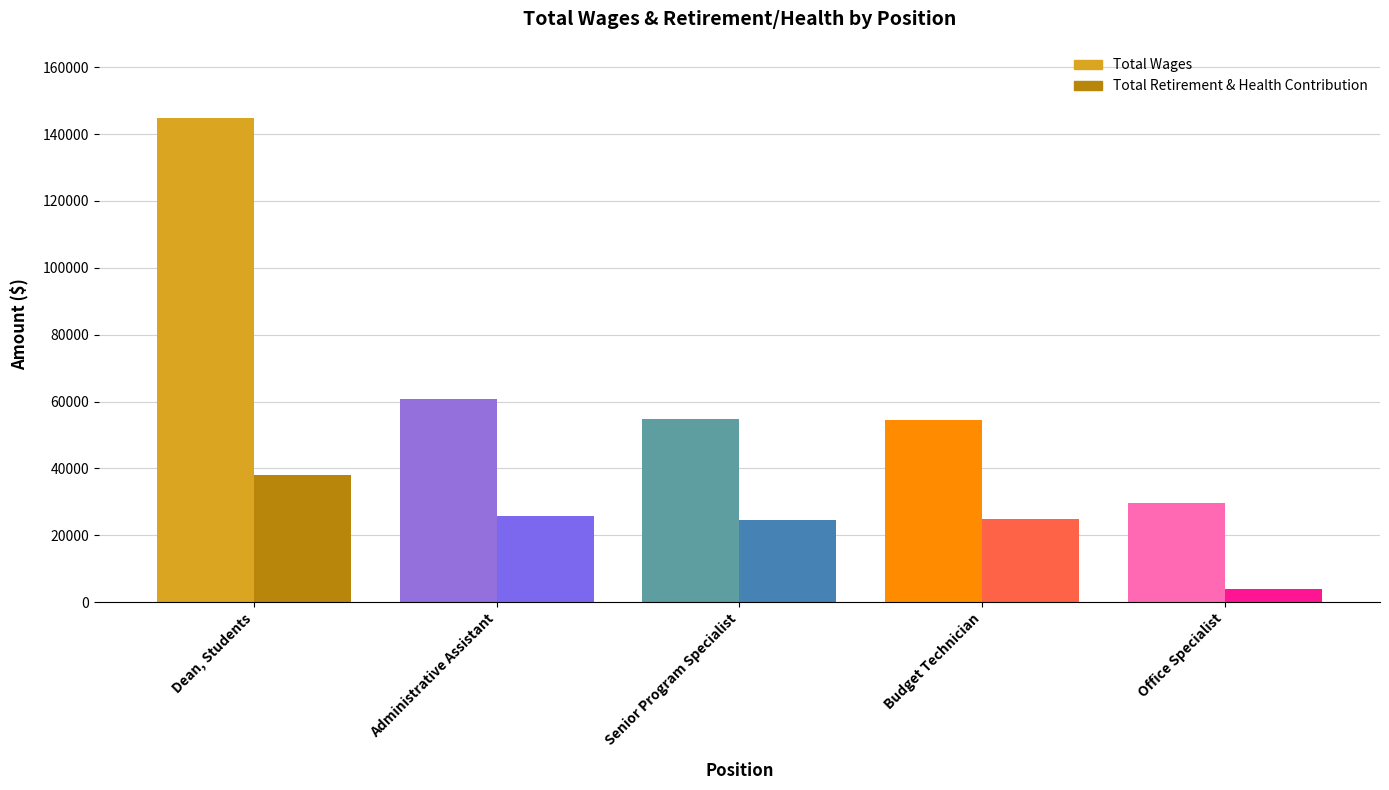

Which series has the largest range (max minus min)?

Total Wages